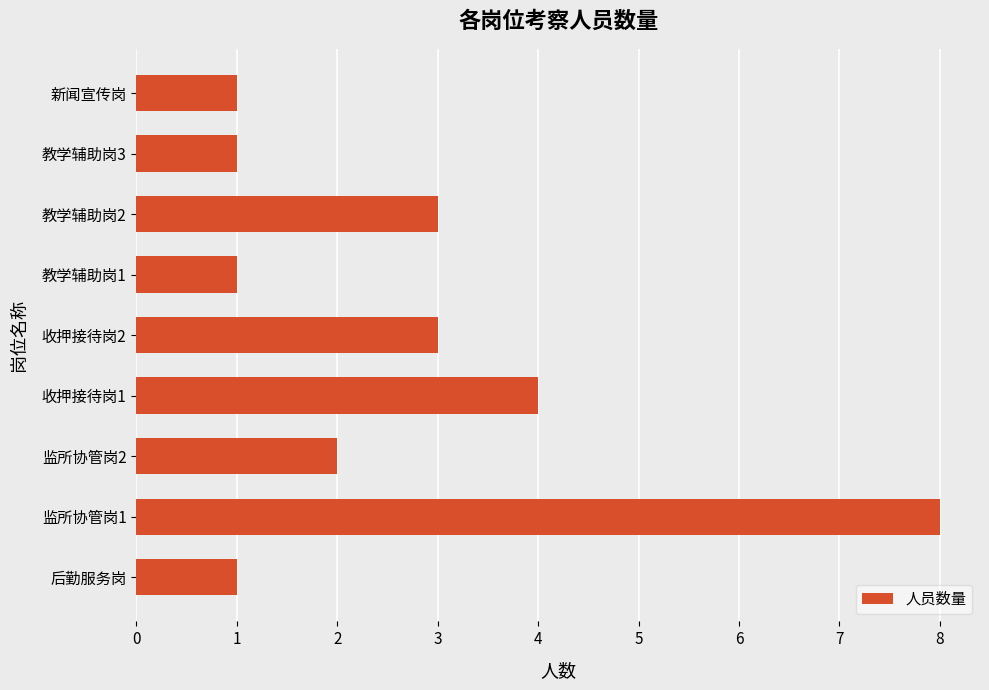

Reading bottom to top, extract all data points from this chart.

后勤服务岗=1	监所协管岗1=8	监所协管岗2=2	收押接待岗1=4	收押接待岗2=3	教学辅助岗1=1	教学辅助岗2=3	教学辅助岗3=1	新闻宣传岗=1